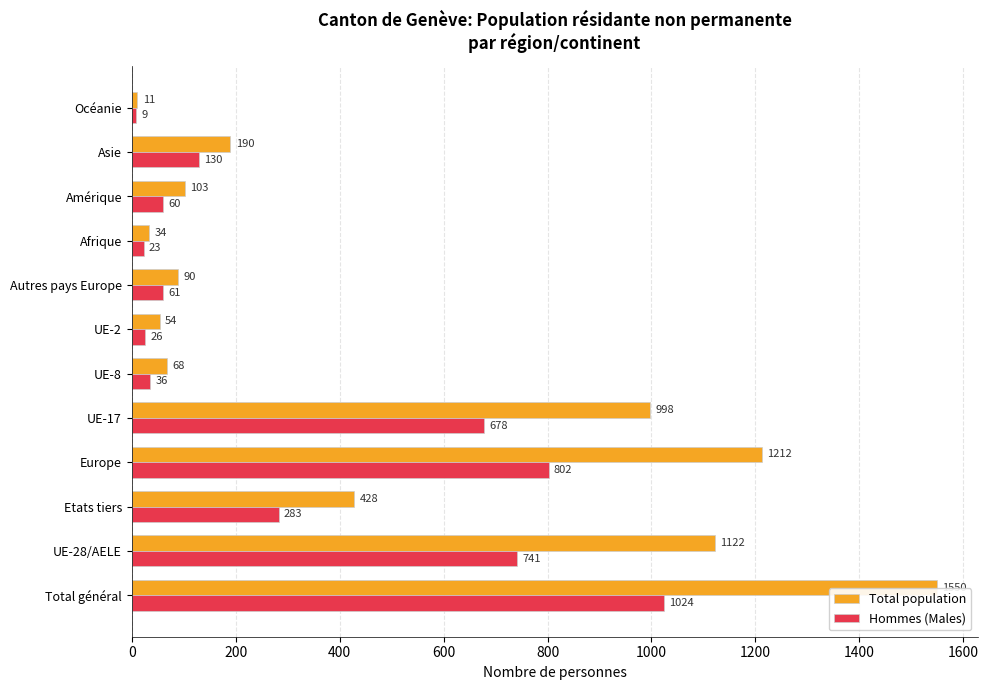

How many data points in Total population are less than 190?

6